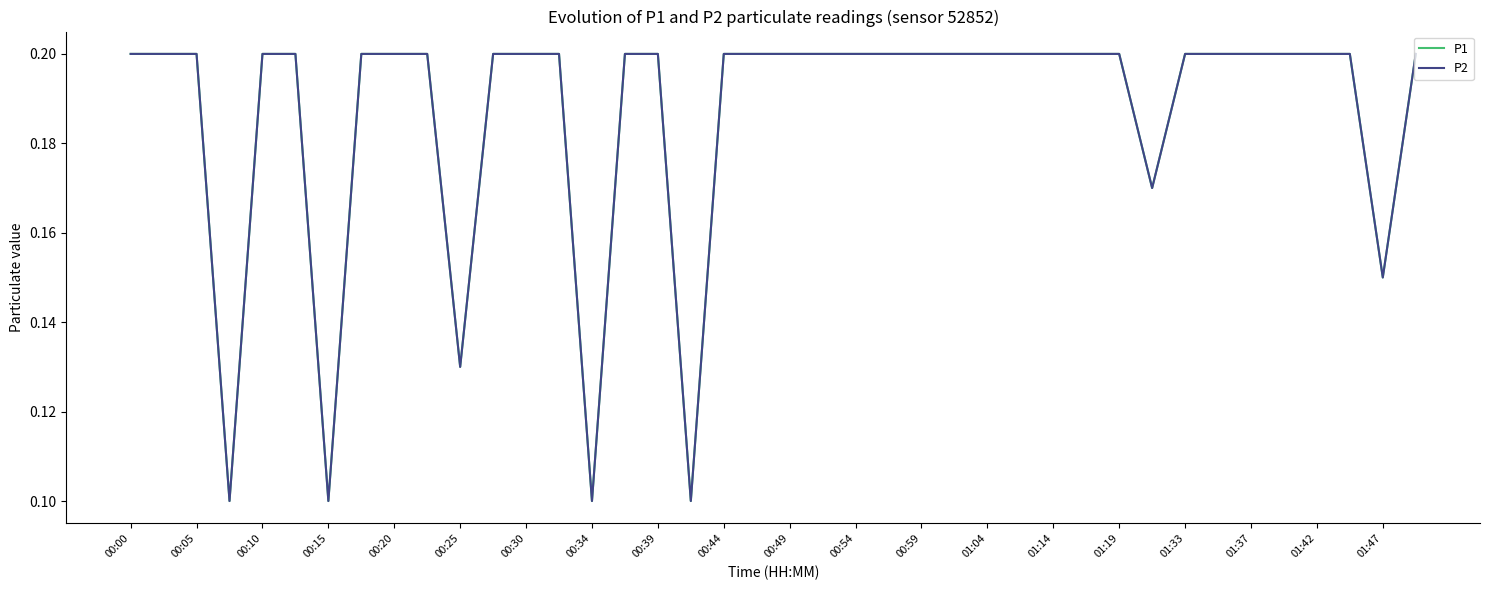

Which series has the largest total across all categories?

P1